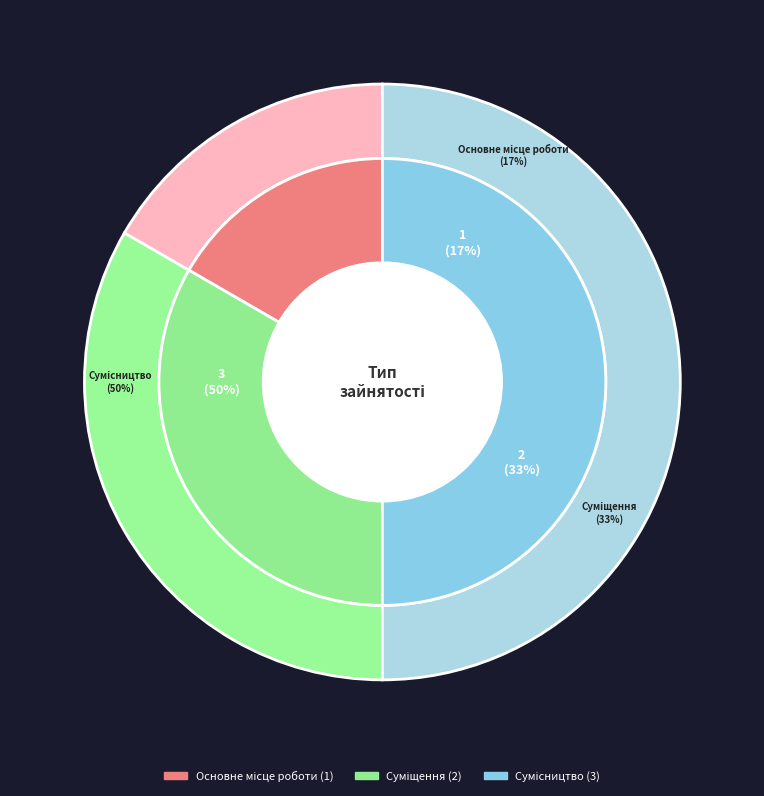

Is it true that Суміщення is 33% of the pie?

True